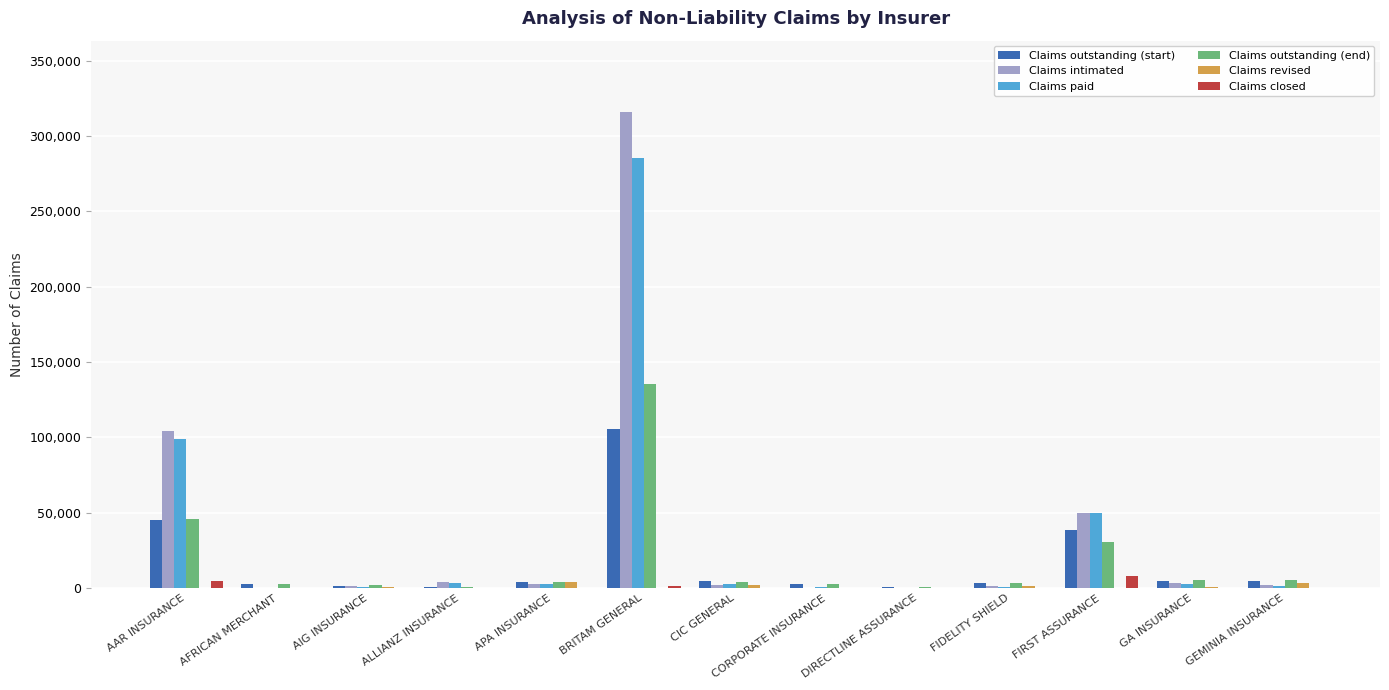

True or false: Claims paid has a value of 285131 at BRITAM GENERAL.

True